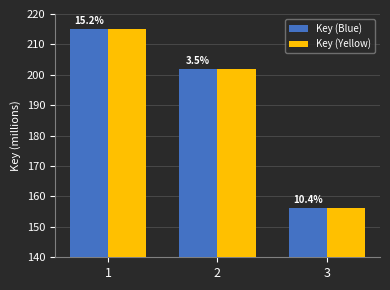

What are all the series names shown in the legend?

Key (Blue), Key (Yellow)